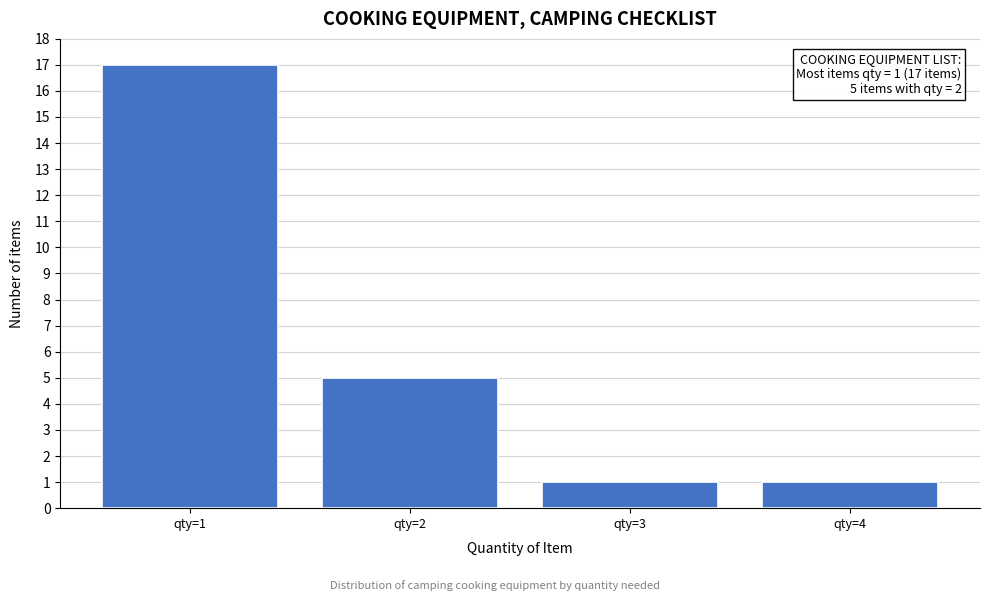

Reading left to right, transcribe all the data shown in this chart.

17	5	1	1